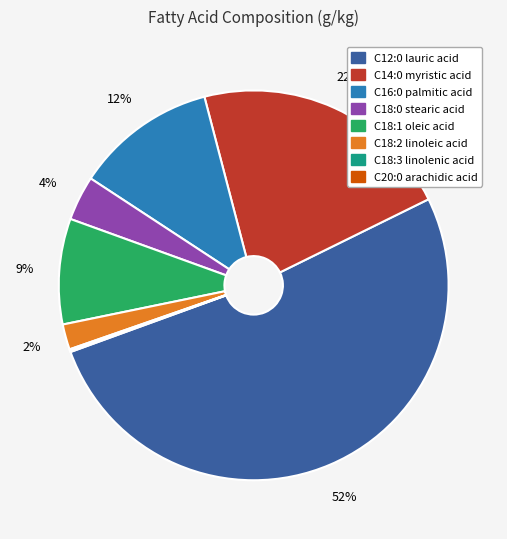

Is C12:0 lauric acid the majority of the pie?

Yes